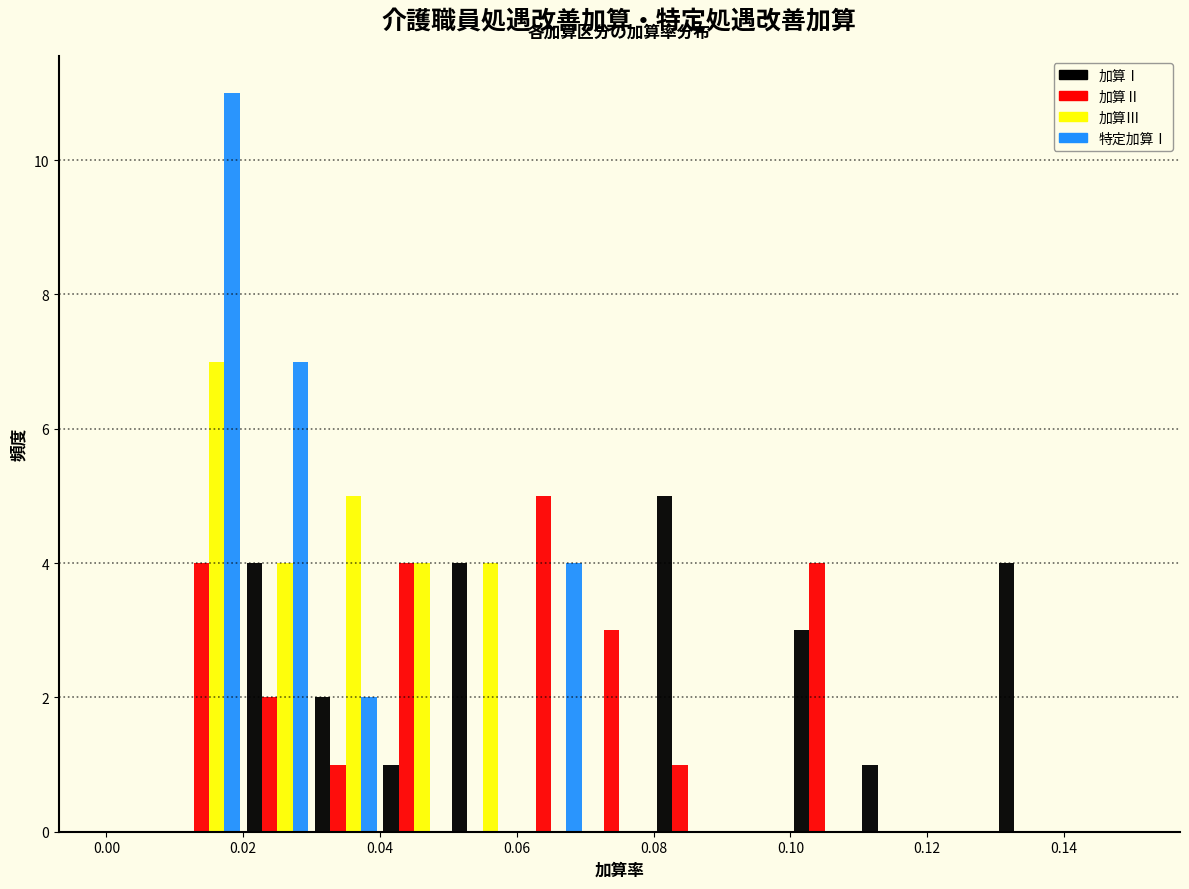

What is the height of the 特定加算Ⅰ bar covering 0.03 to 0.04 on the x-axis? The values are not printed on the chart, so give them approximately, as read against the axis.

2